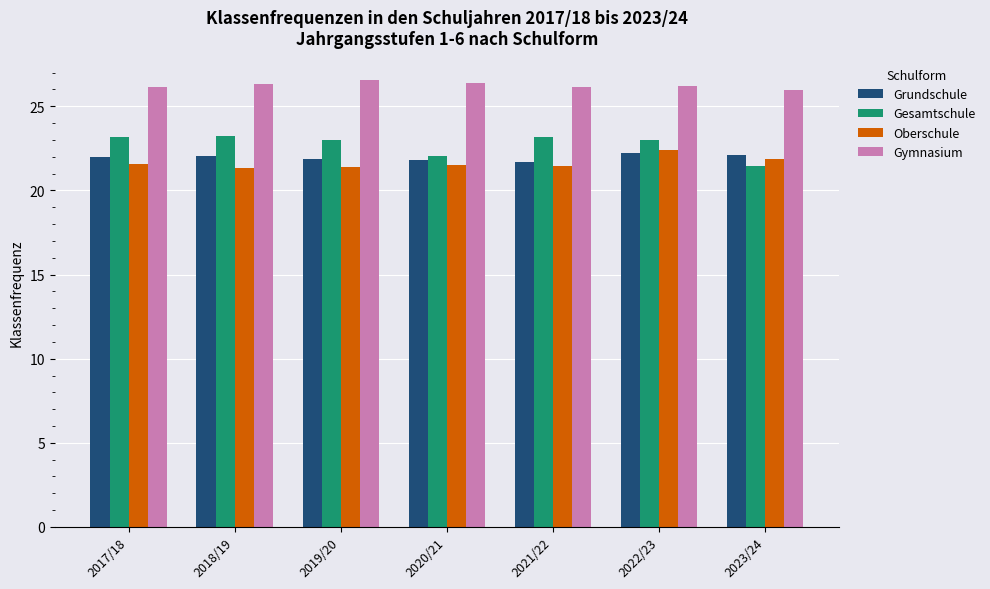

What is the difference between the Oberschule values at 2017/18 and 2022/23?

0.8